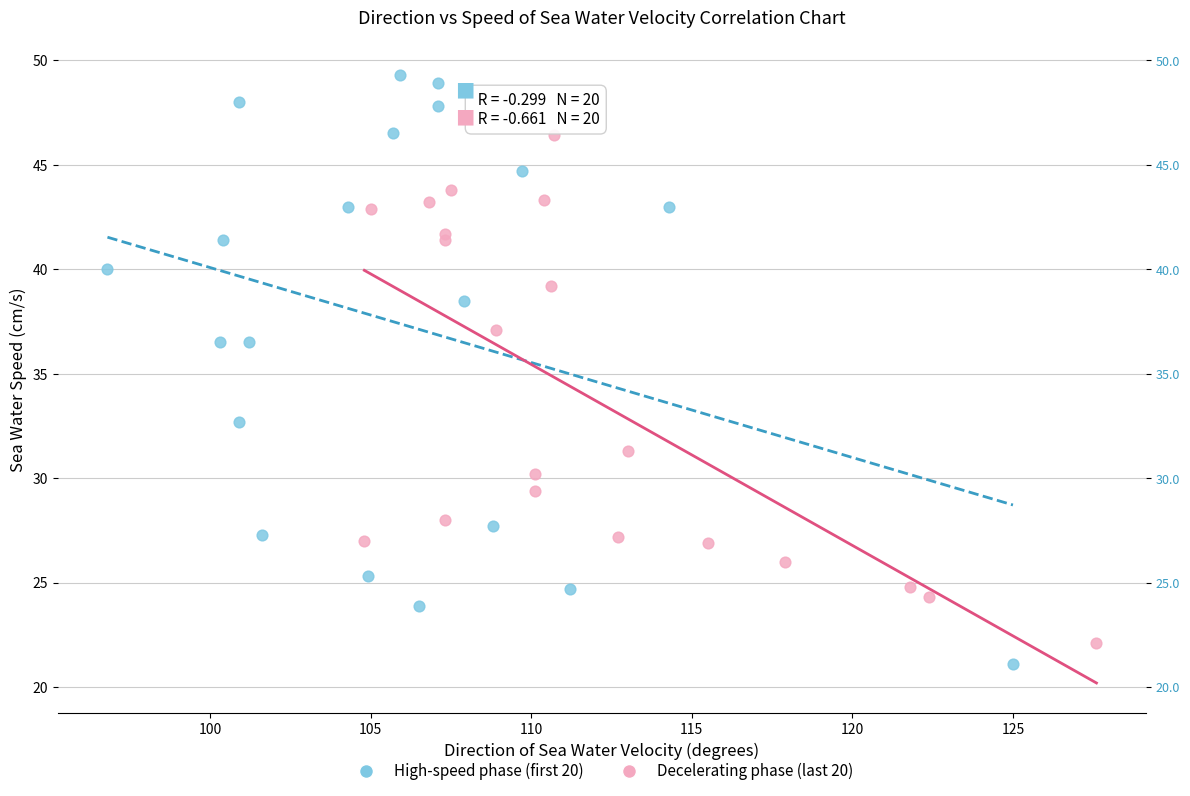

Which series has the widest spread of Y values?

High-speed phase (first 20)